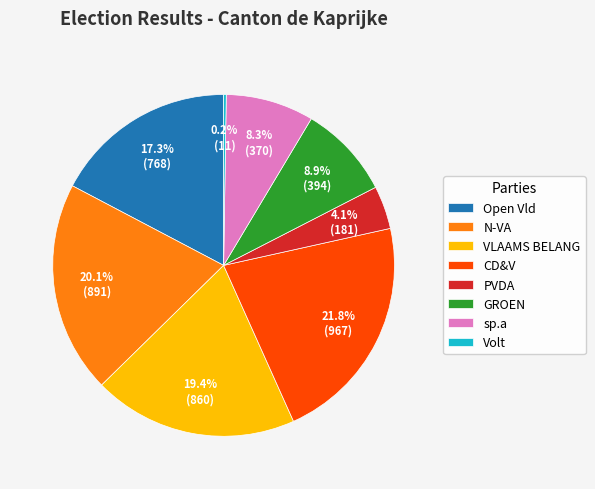

Which category has the biggest portion of the pie?

CD&V